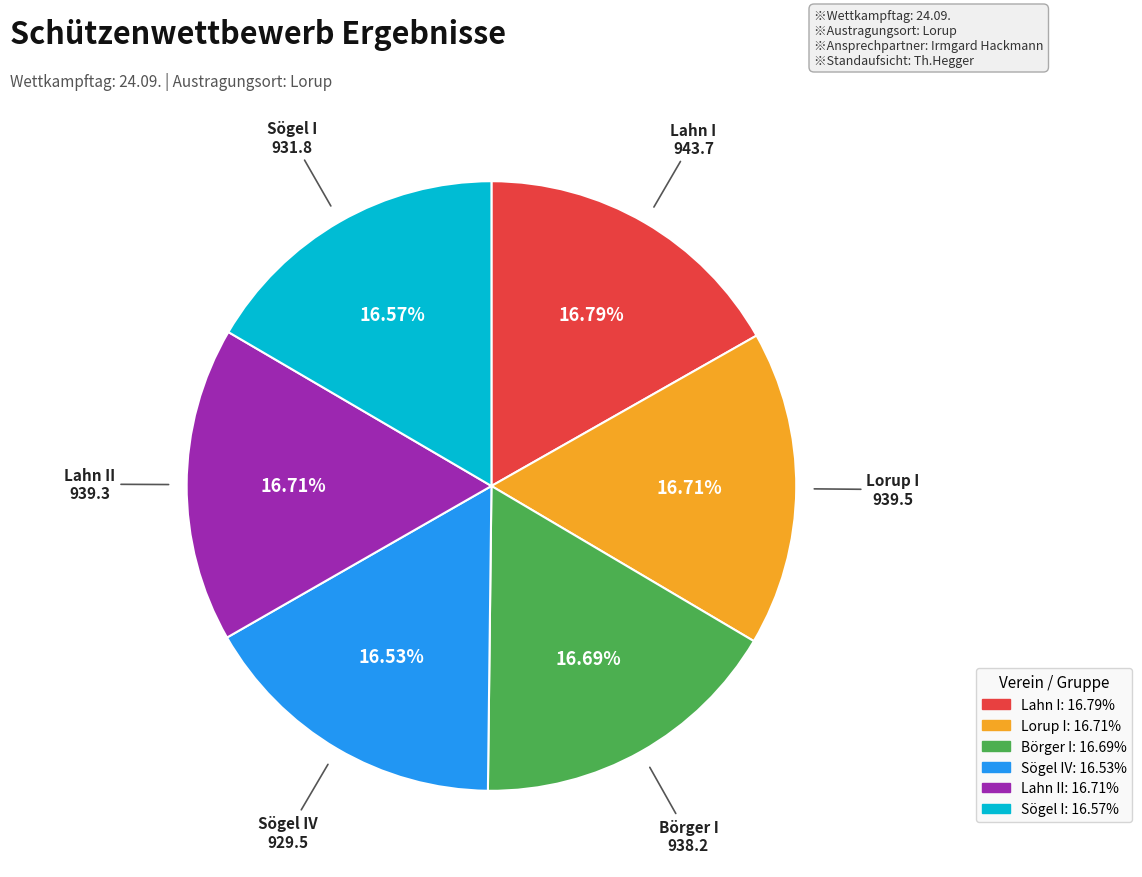

Does any single category account for the majority?

No